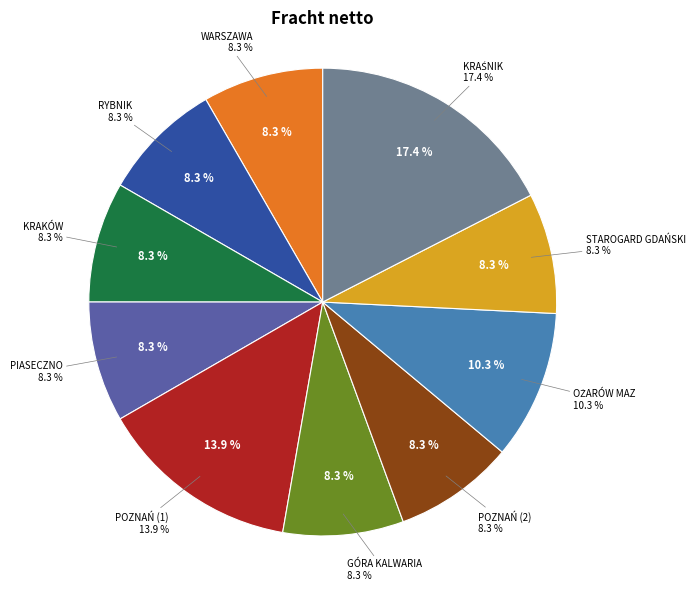

Is it true that PIASECZNO is 8% of the pie?

True